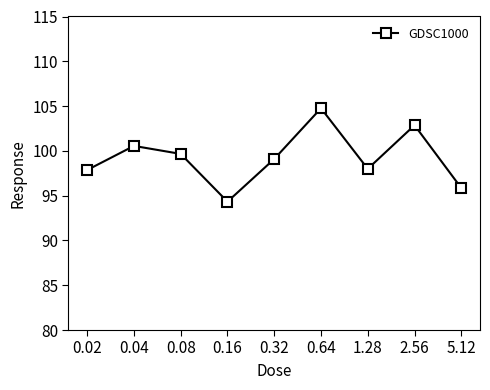

What is the sum of all values?

893.0